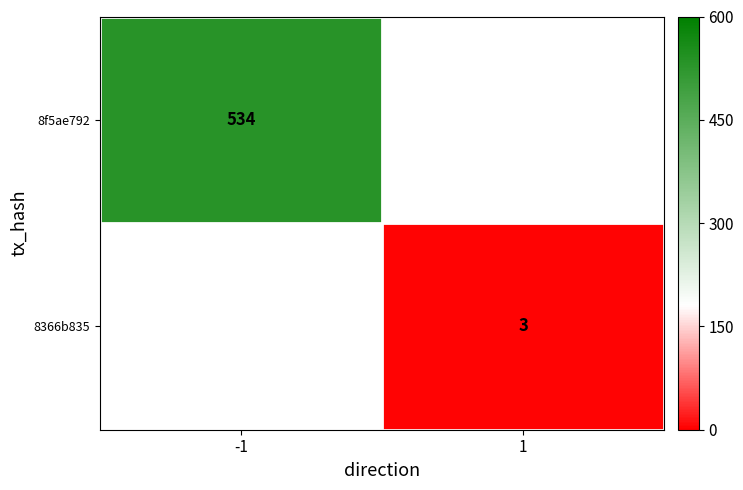

Where is 8f5ae792 nearest to the value 534?

-1